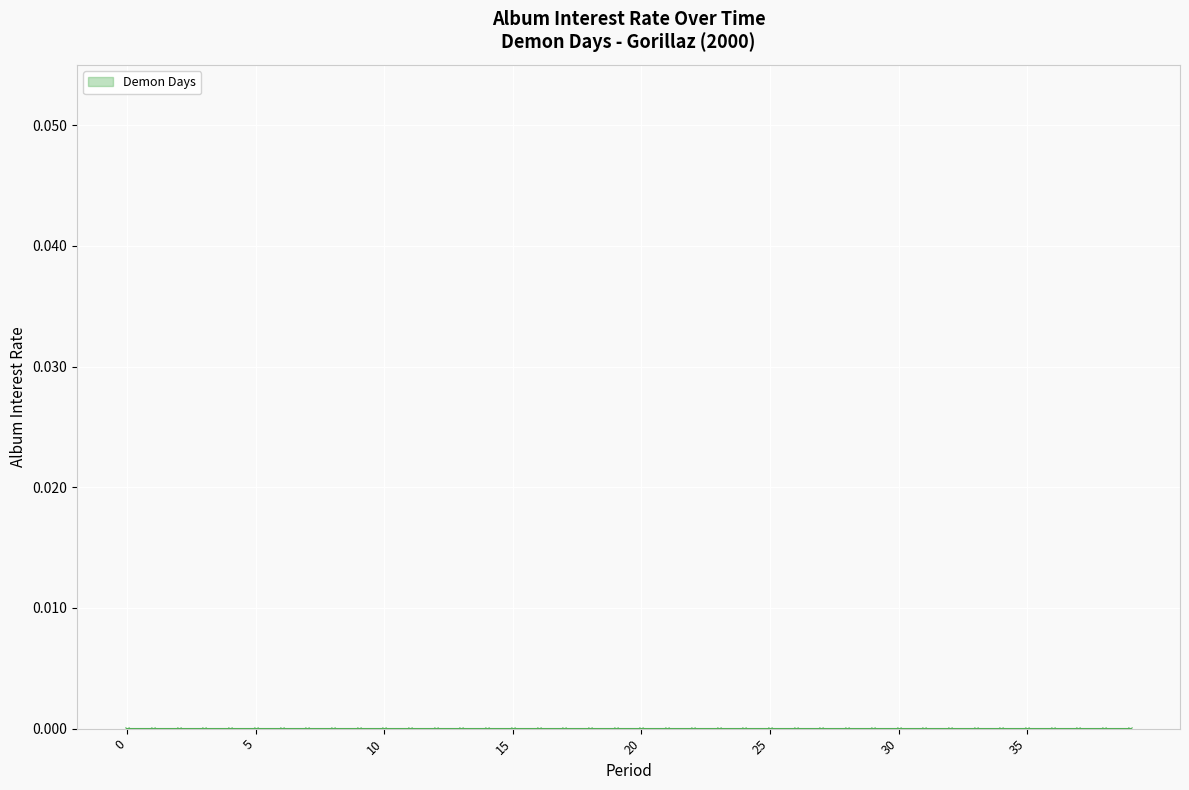

True or false: Demon Days and period_raw cross at least once.

False